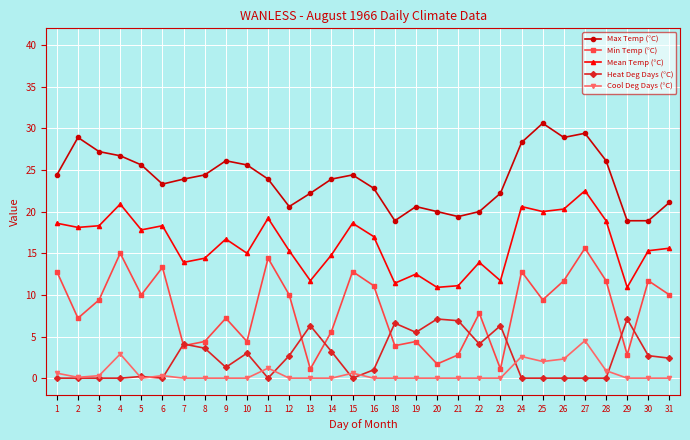

Which series has the largest total across all categories?

Max Temp (°C)